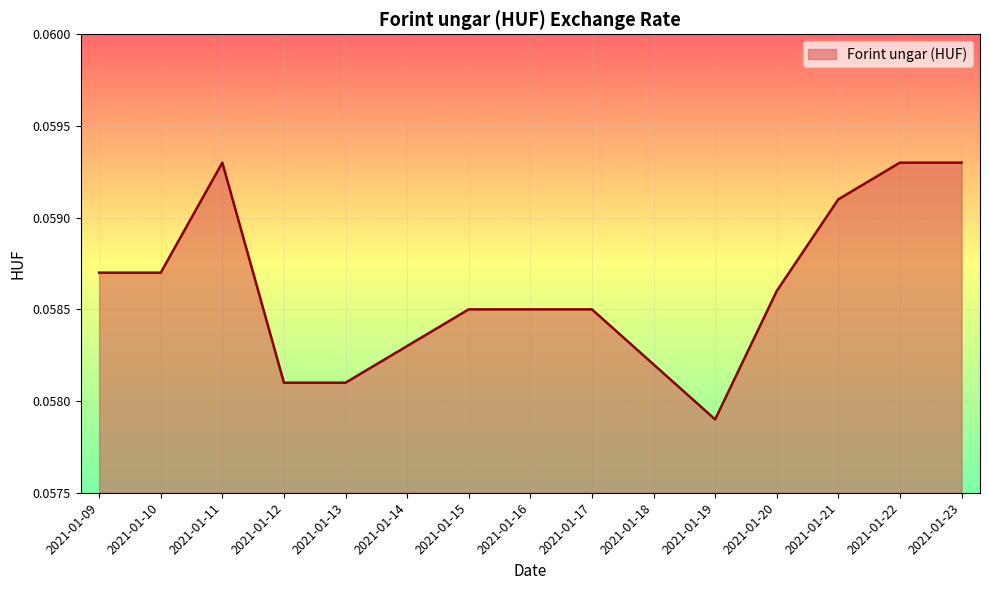

Which has a higher value, 2021-01-16 or 2021-01-12?

2021-01-16